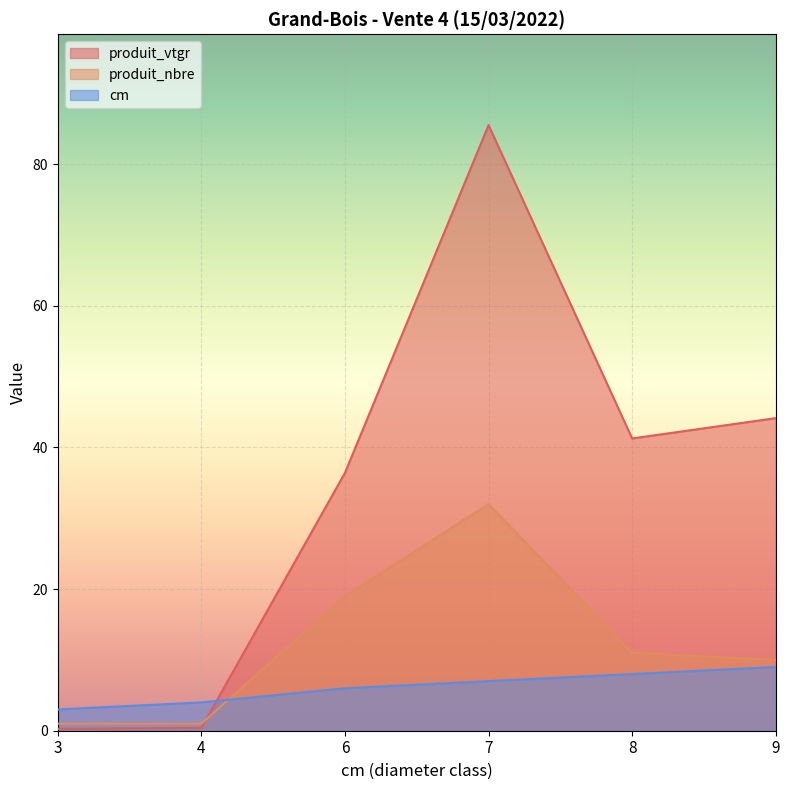

How many intersections are there between produit_vtgr and produit_nbre?

1